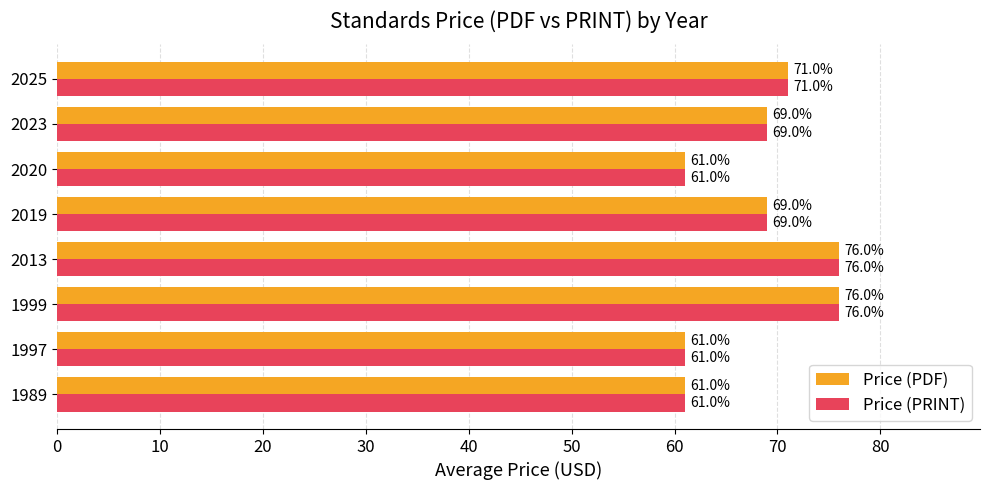

At how many categories does at least one series exceed 63?

5